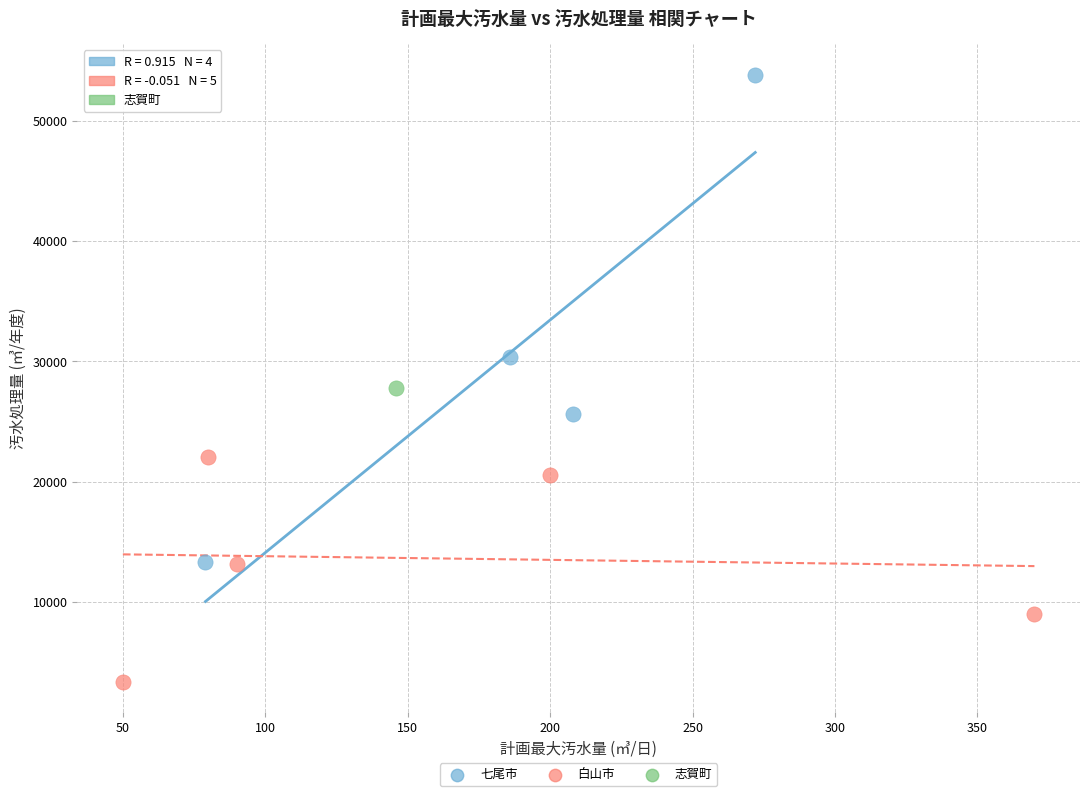

Which series reaches the maximum Y coordinate?

七尾市